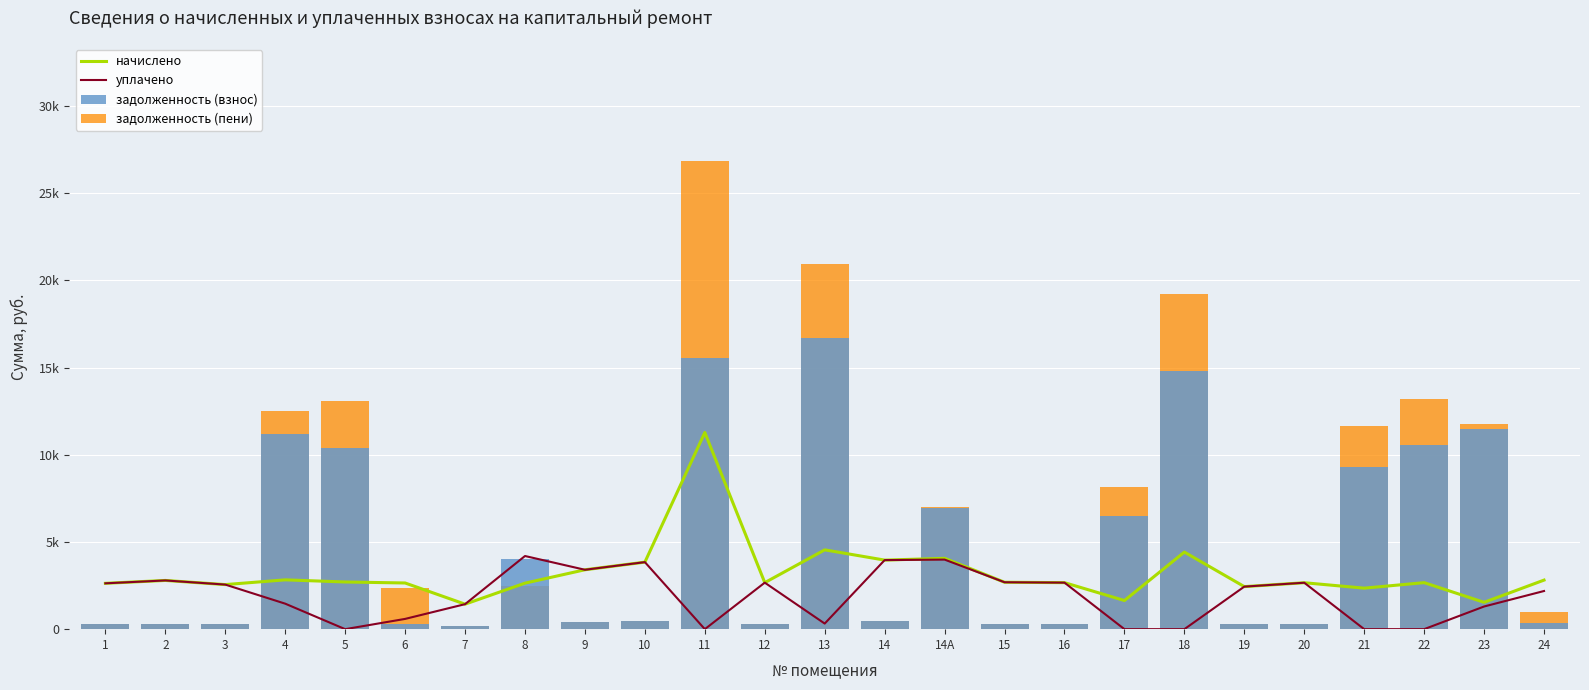

What is the greatest value displayed?

26851.0